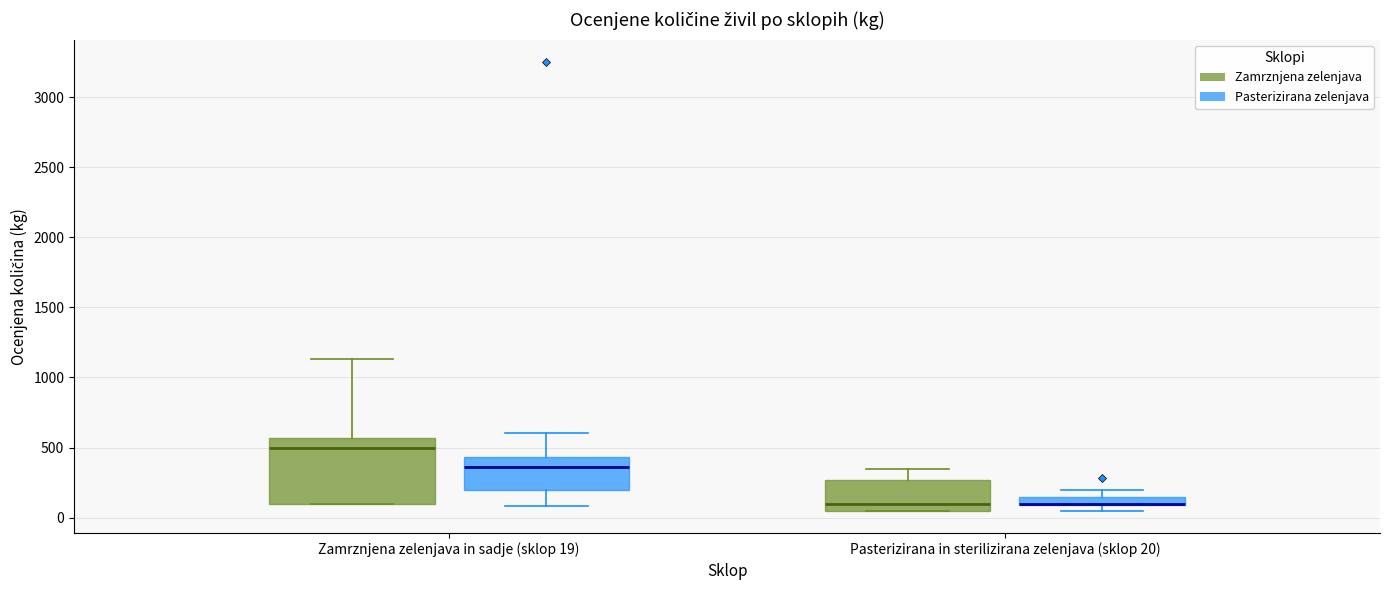

Comparing the boxes themselves (not the whiskers), which one is the tallest?

Zamrznjena zelenjava in sadje (sklop 19) (Zamrznjena zelenjava)